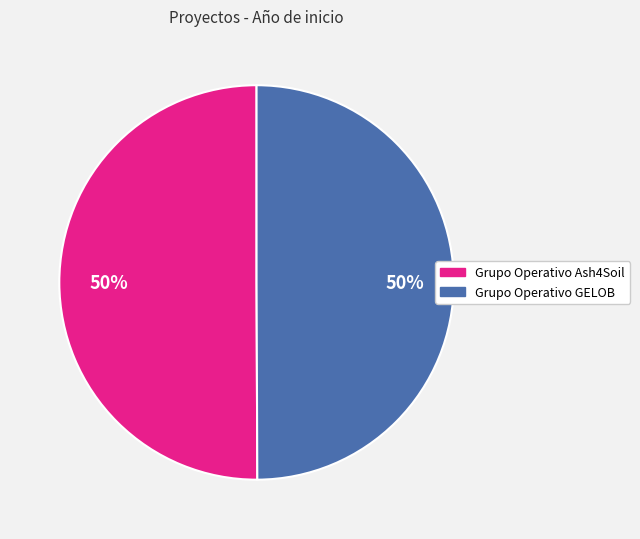

How many slices are in this pie chart?

2